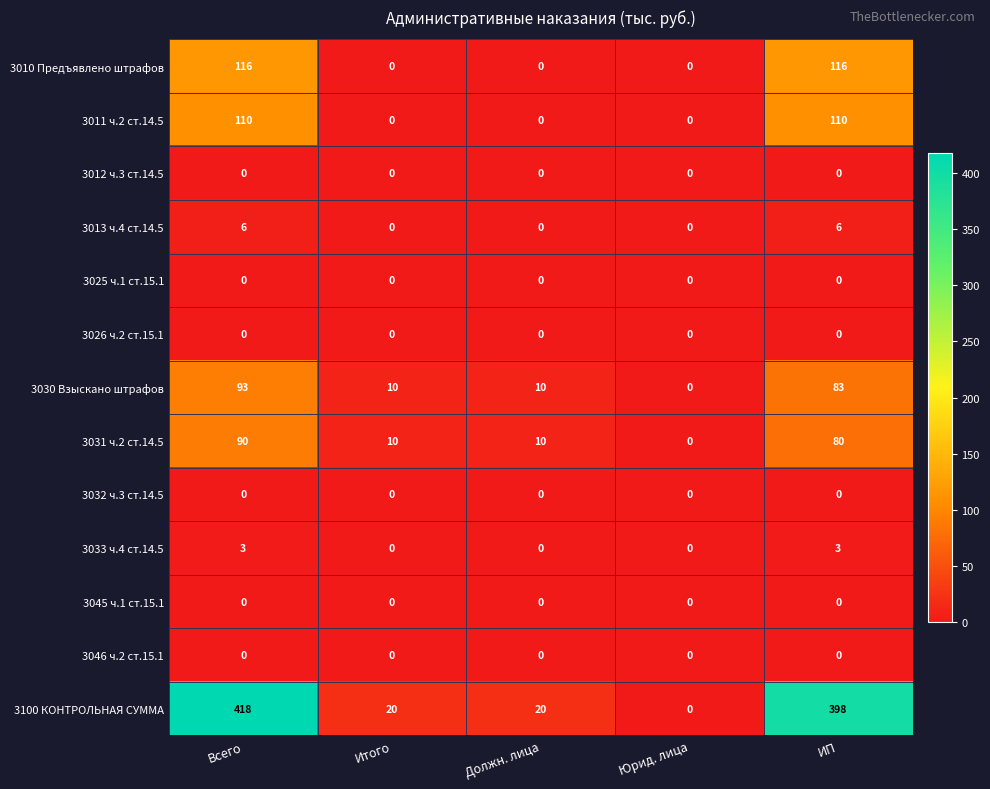

What is the difference between the highest and lowest values at ИП?

398